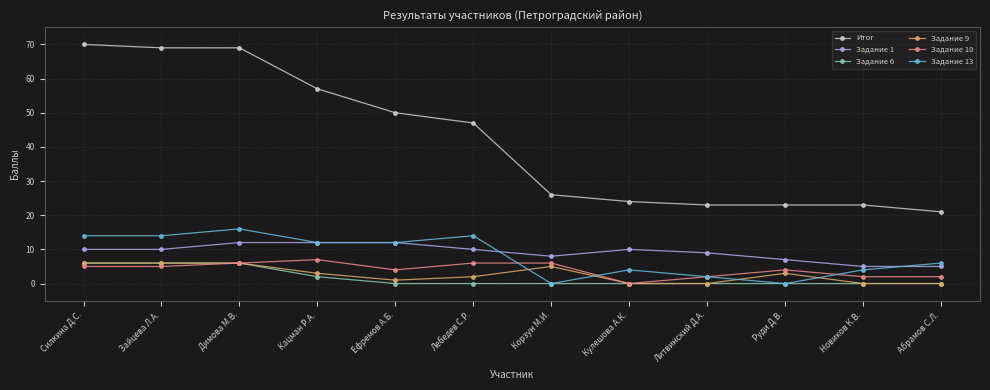

What are all the series names shown in the legend?

Итог, Задание 1, Задание 6, Задание 9, Задание 10, Задание 13